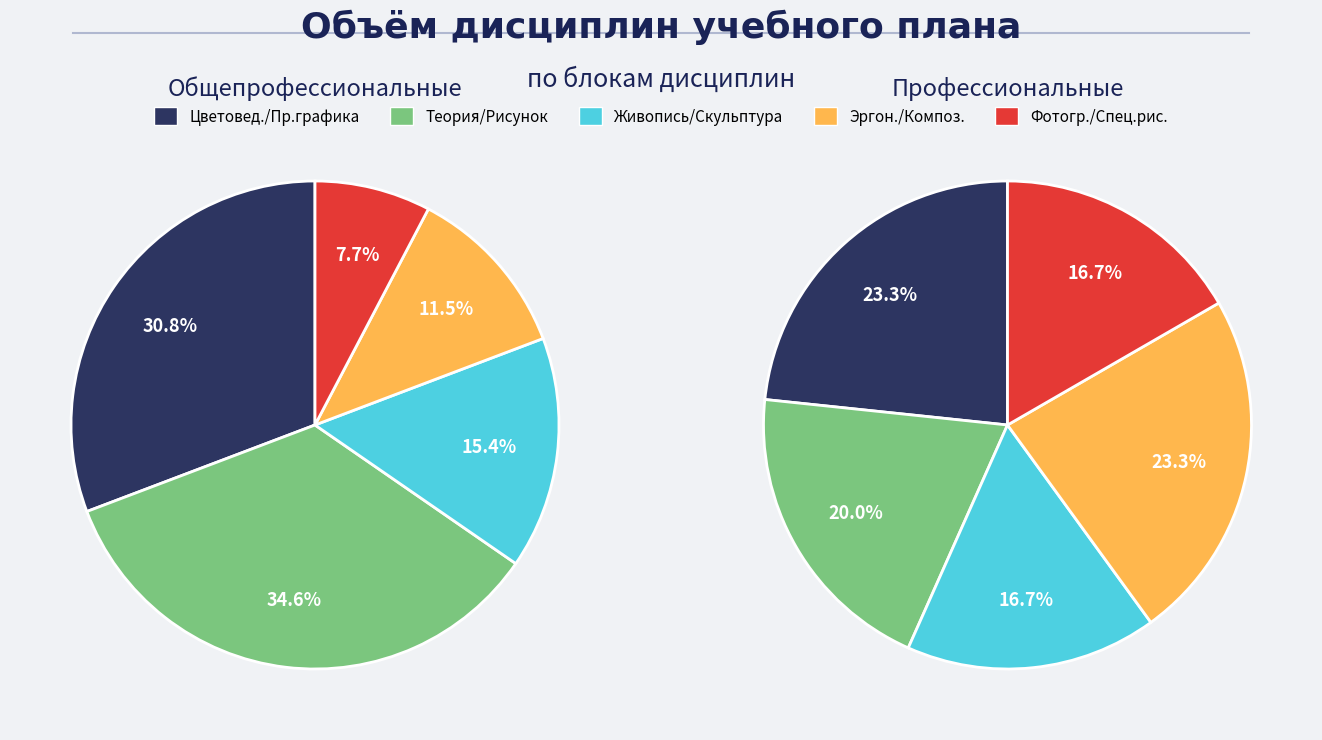

To the nearest percent, what portion does 7 represent?

8%